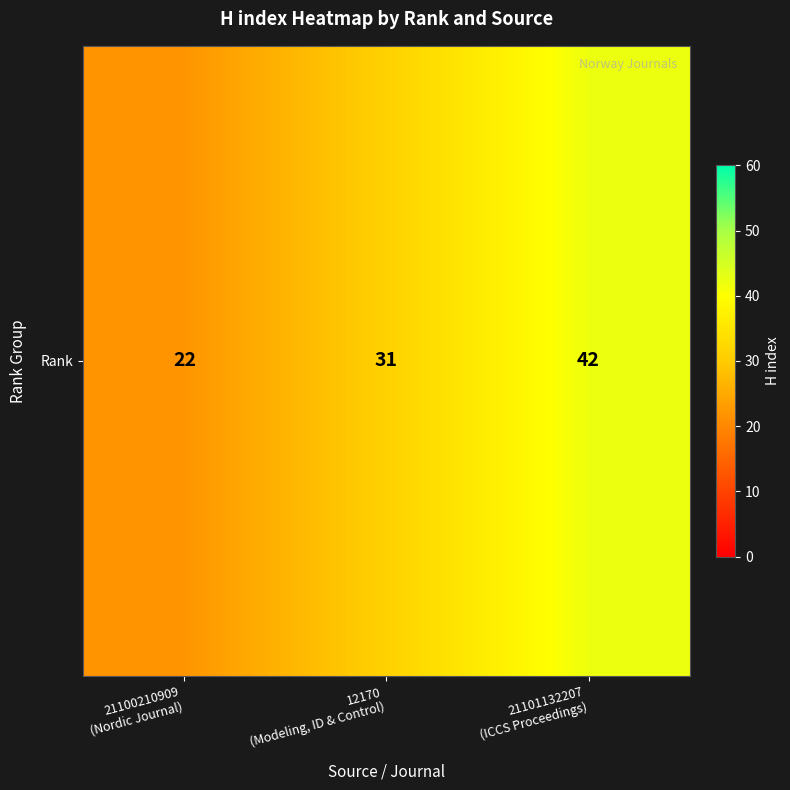

What is the difference between the values at 21101132207
(ICCS Proceedings) and 21100210909
(Nordic Journal)?

20